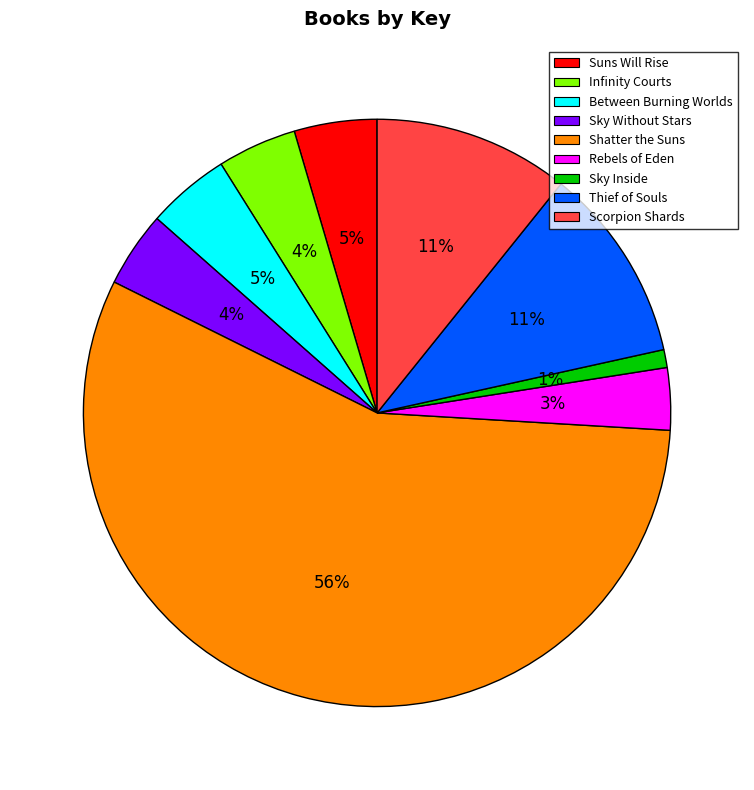

What percentage is the Rebels of Eden slice, to the nearest percent?

3%